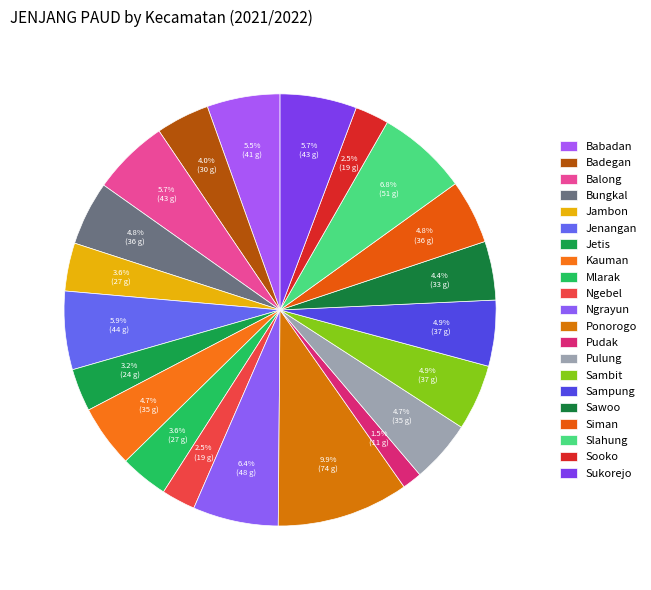

Does Babadan represent more than half of the total?

No